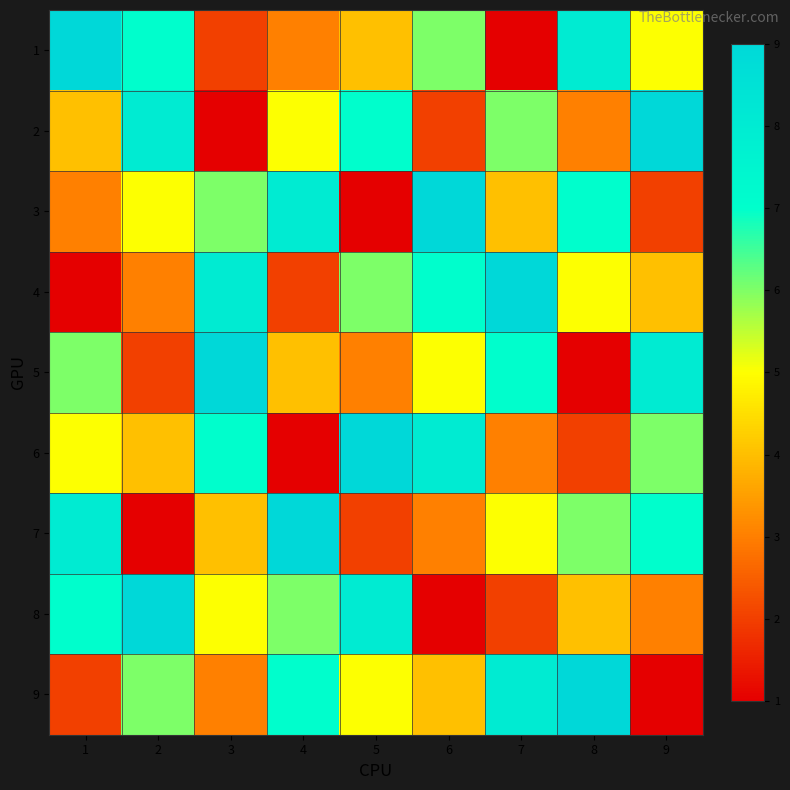

Rank the series at 9 from lowest to highest value.

9, 3, 8, 4, 1, 6, 7, 5, 2